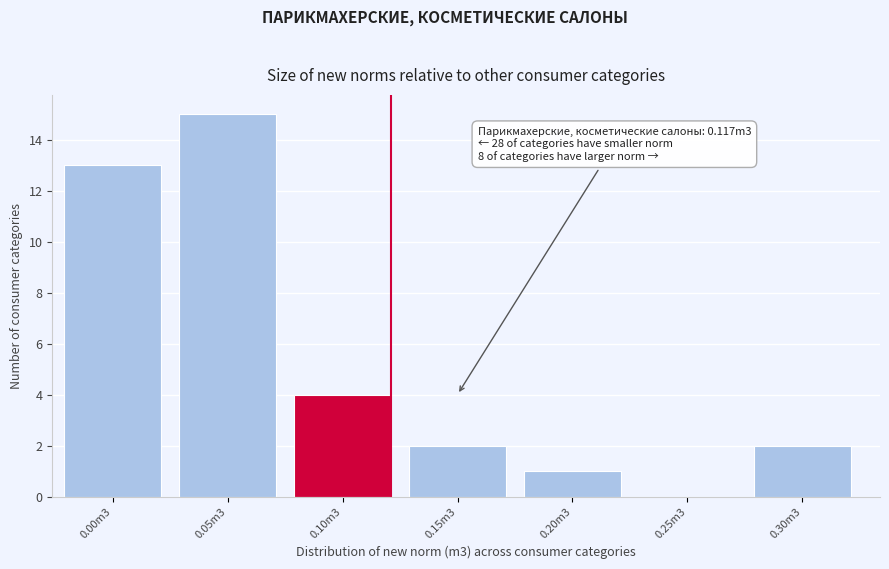

Reading right to left, list all the values displayed in this chart.

0.30m3=2	0.25m3=0	0.20m3=1	0.15m3=2	0.10m3=4	0.05m3=15	0.00m3=13